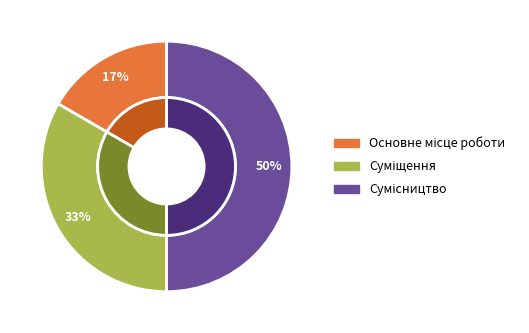

What is the ratio of the value at Сумісництво to the value at Суміщення?

1.5